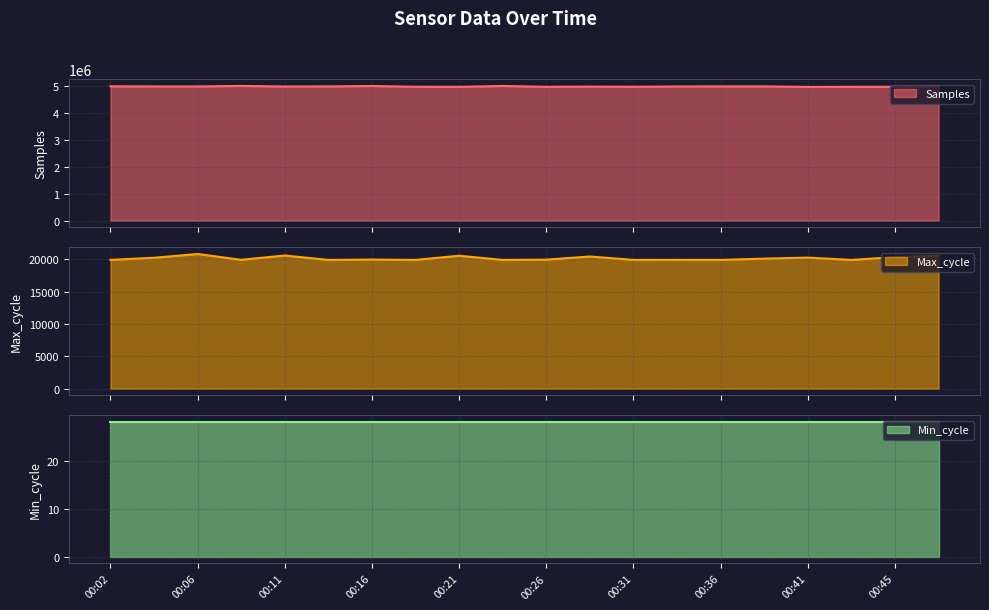

True or false: Samples and Max_cycle cross at least once.

False